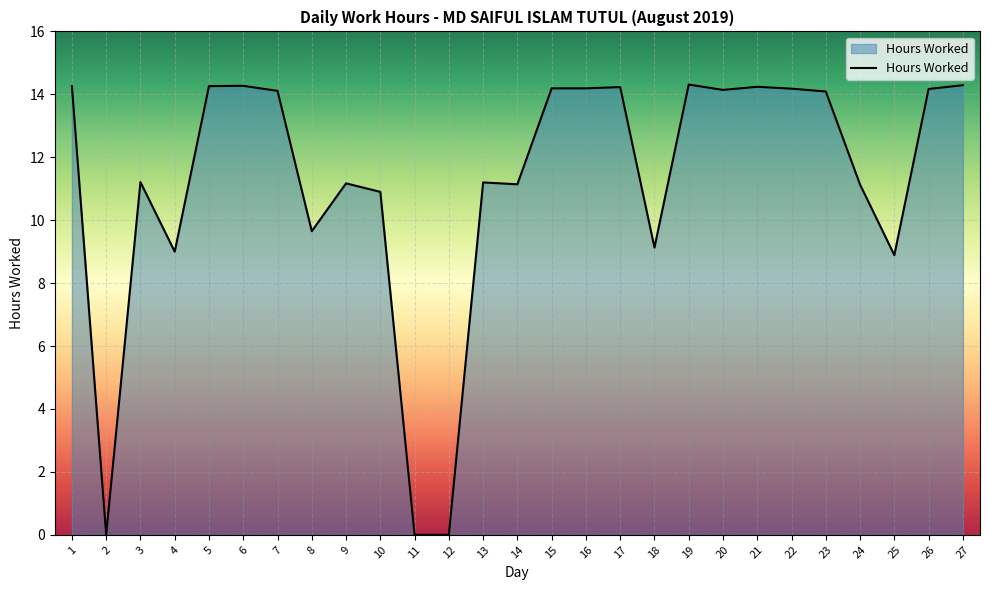

Which has a higher value, 12 or 19?

19